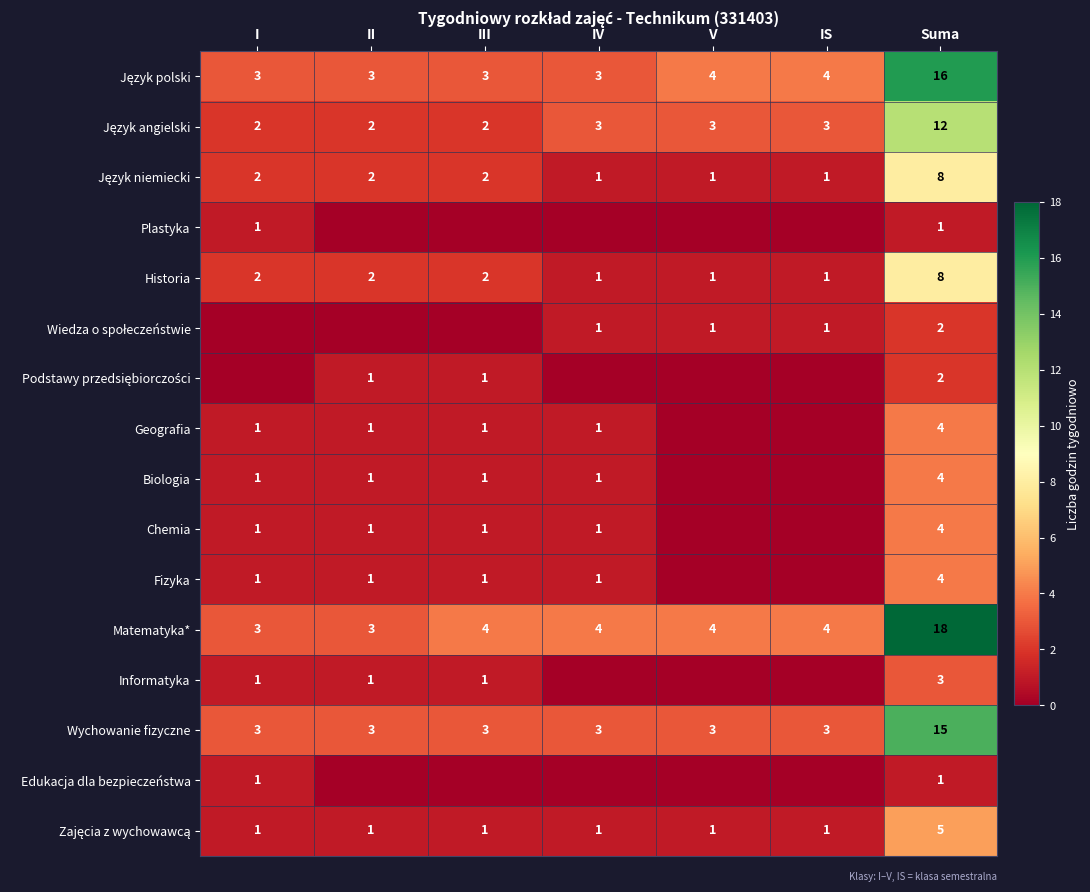

Is the value of Matematyka* at V greater than the value of Wychowanie fizyczne at IS?

Yes